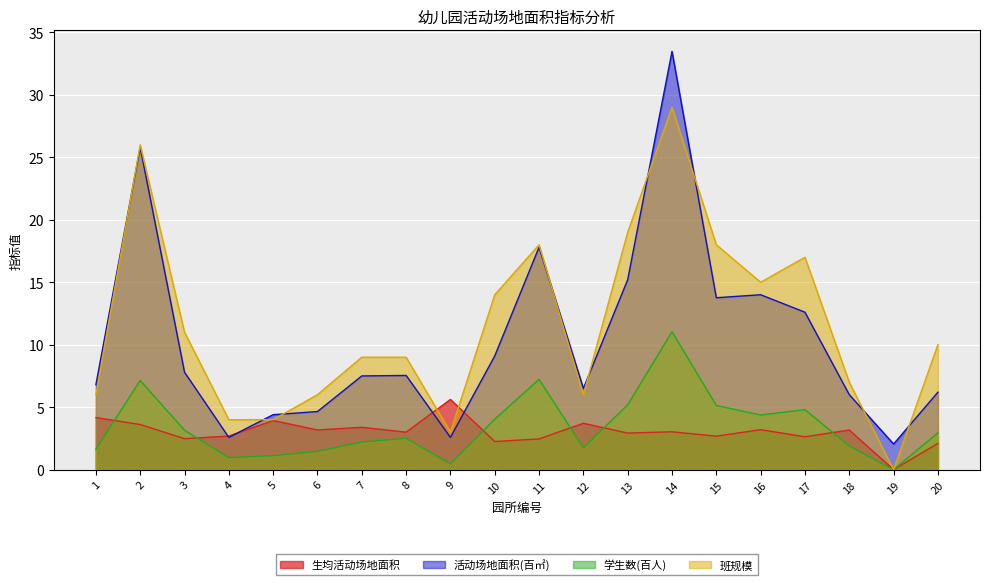

How many data points in 活动场地面积(百㎡) are above 7?

11